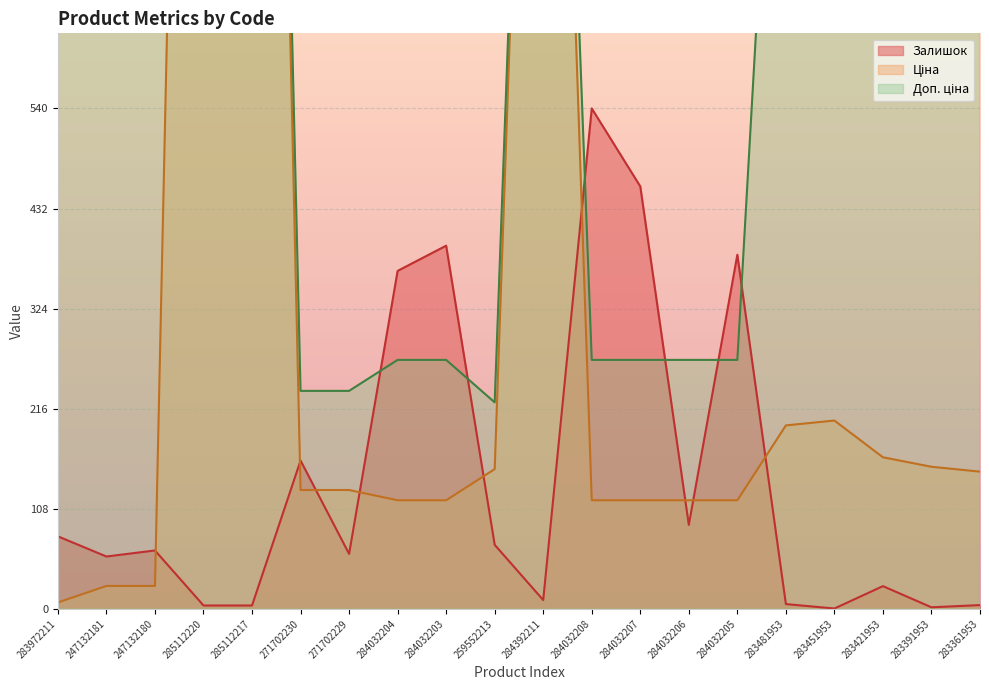

What is the average value of the Доп. ціна series?

1045.0